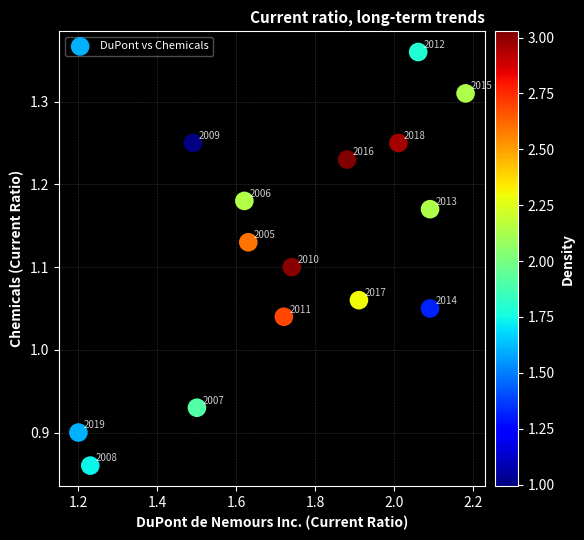

What is the range of Y values (max minus min)?

0.5